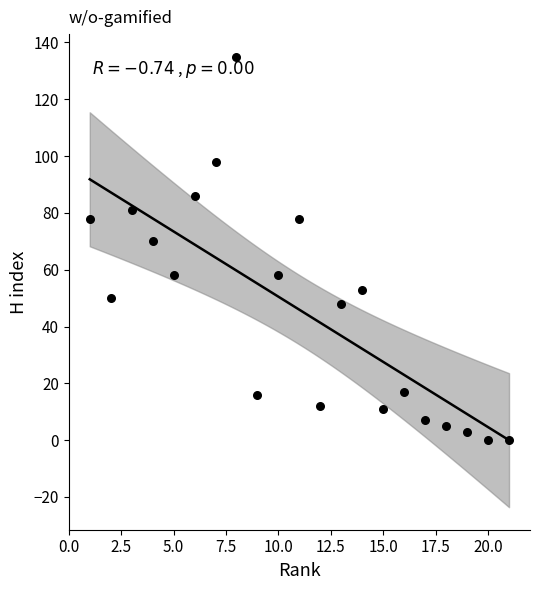

What is the range of Y values (max minus min)?

135